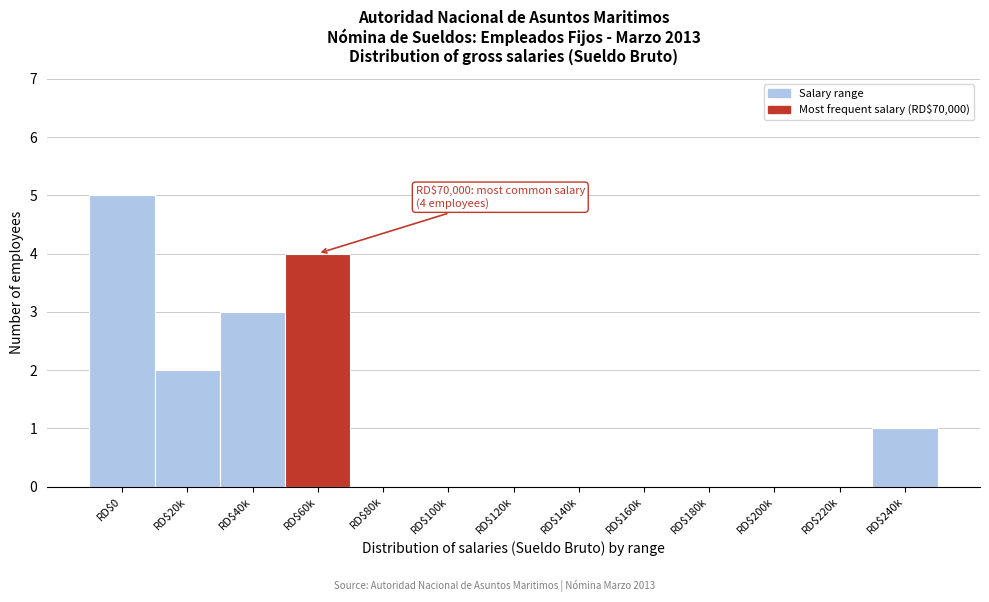

What is the sum of all values?

15